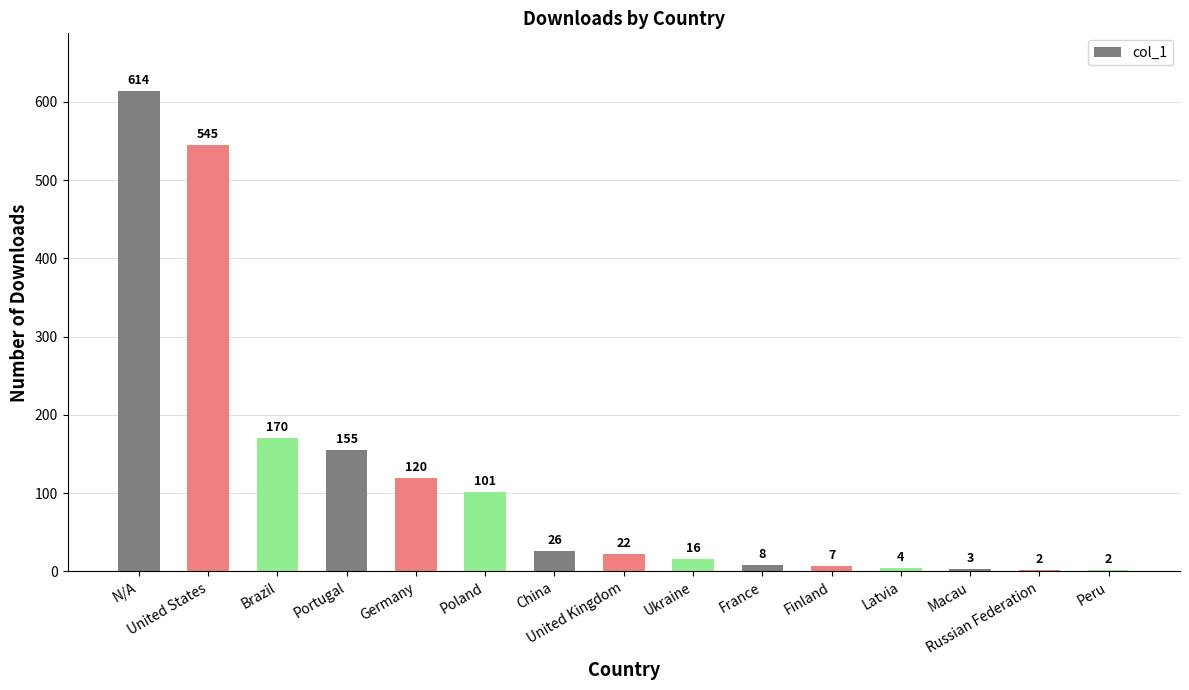

What is the sum of the values at Germany and Russian Federation?

122